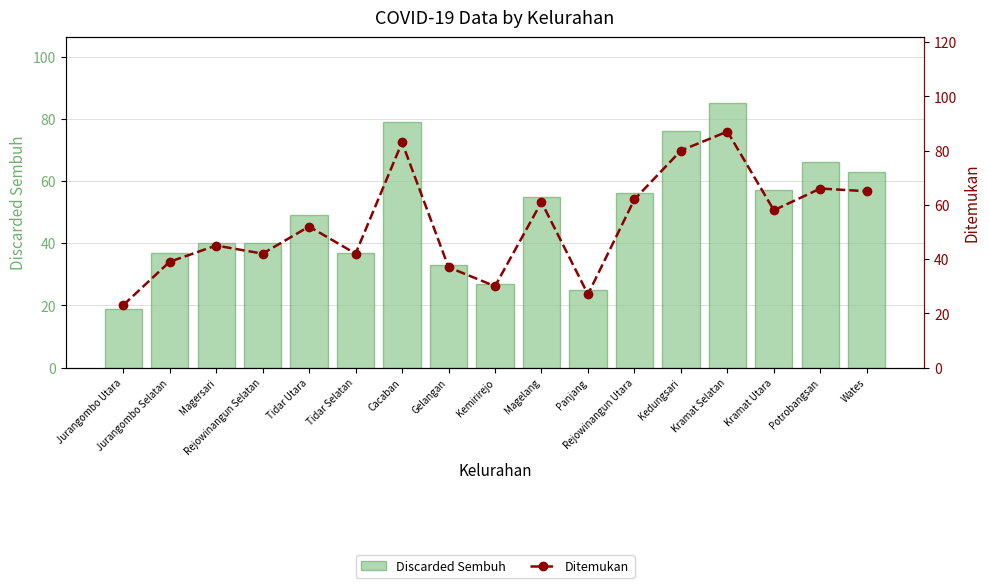

At how many categories does at least one series exceed 34?

14